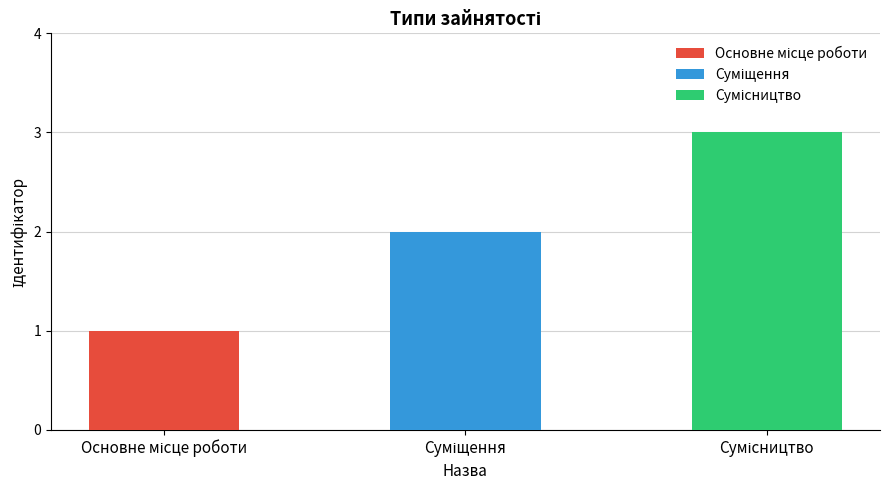

Which label corresponds to the largest value in the chart?

Сумісництво